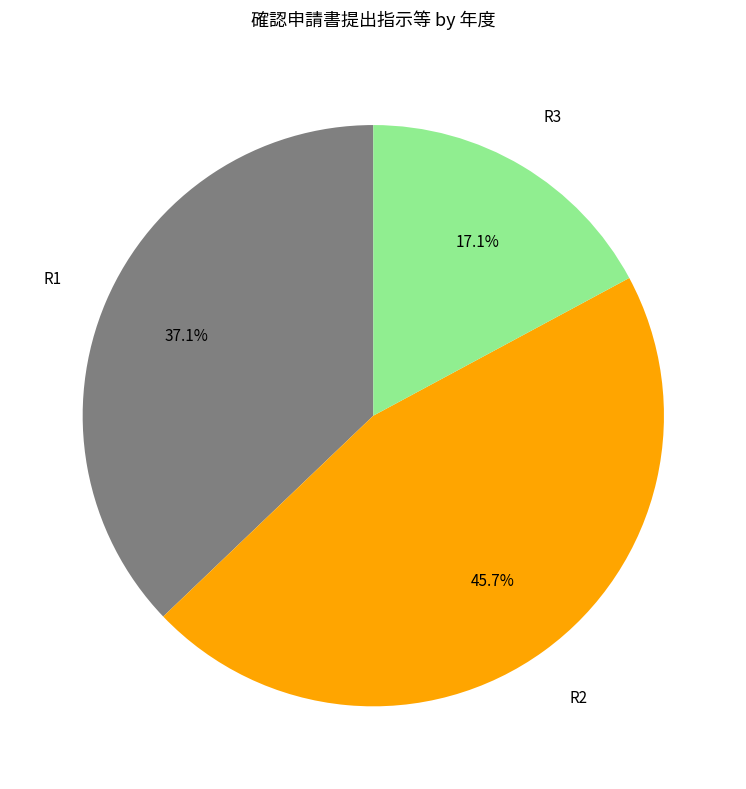

True or false: R3 accounts for 17% of the total.

True